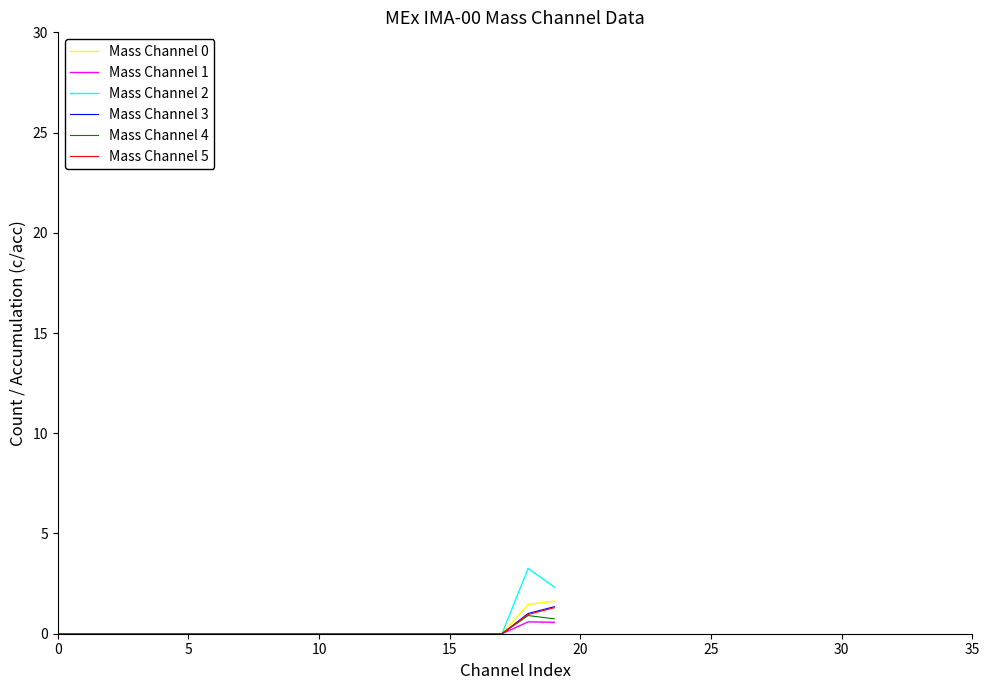

What is the average value of the Mass Channel 0 series?

0.2